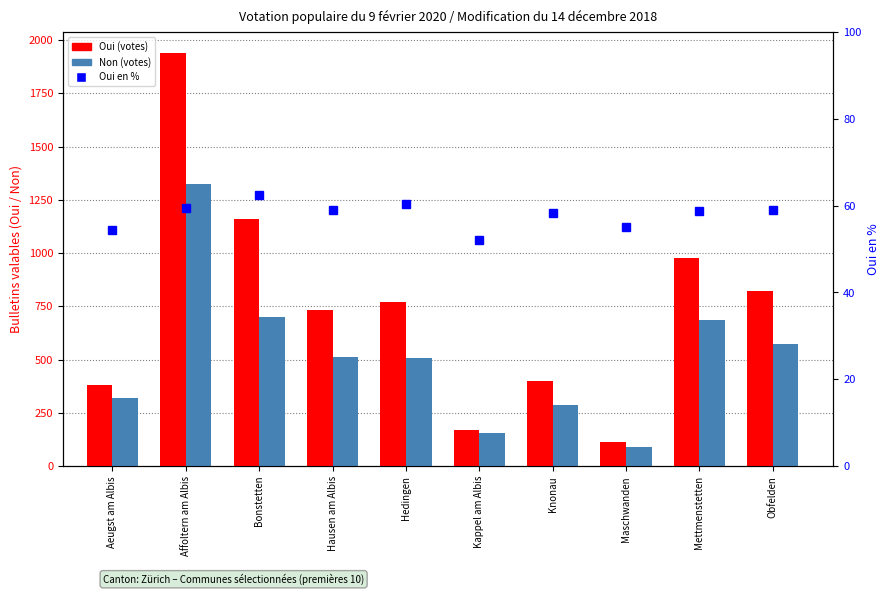

At which label does Non (votes) reach its minimum?

Maschwanden